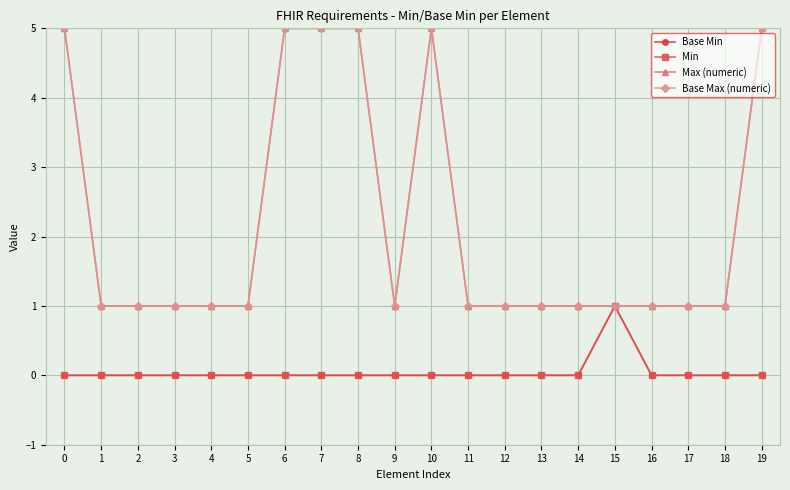

Reading right to left, extract all data points from this chart.

Base Min: 19=0	18=0	17=0	16=0	15=1	14=0	13=0	12=0	11=0	10=0	9=0	8=0	7=0	6=0	5=0	4=0	3=0	2=0	1=0	0=0
Min: 19=0	18=0	17=0	16=0	15=1	14=0	13=0	12=0	11=0	10=0	9=0	8=0	7=0	6=0	5=0	4=0	3=0	2=0	1=0	0=0
Max (numeric): 19=5	18=1	17=1	16=1	15=1	14=1	13=1	12=1	11=1	10=5	9=1	8=5	7=5	6=5	5=1	4=1	3=1	2=1	1=1	0=5
Base Max (numeric): 19=5	18=1	17=1	16=1	15=1	14=1	13=1	12=1	11=1	10=5	9=1	8=5	7=5	6=5	5=1	4=1	3=1	2=1	1=1	0=5